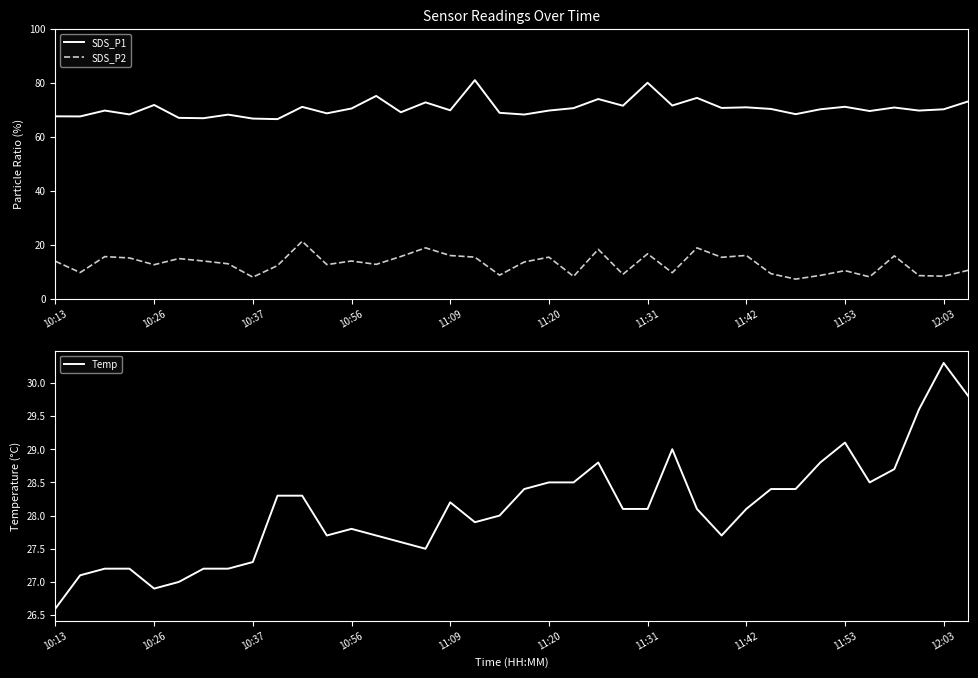

Count the number of data series in this chart.

3